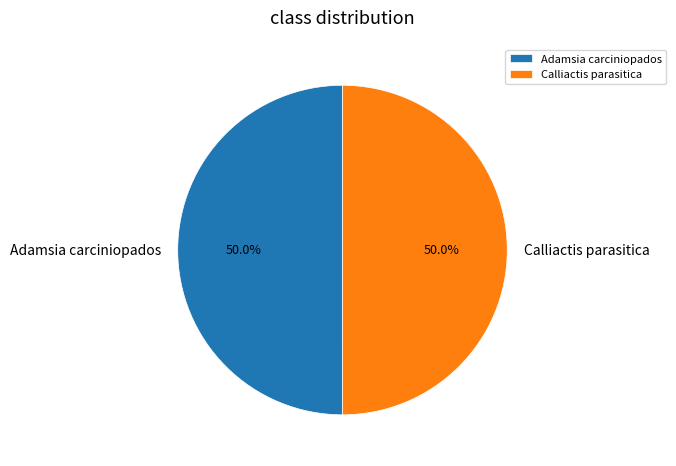

To the nearest percent, what is the combined percentage of Calliactis parasitica and Adamsia carciniopados?

100%